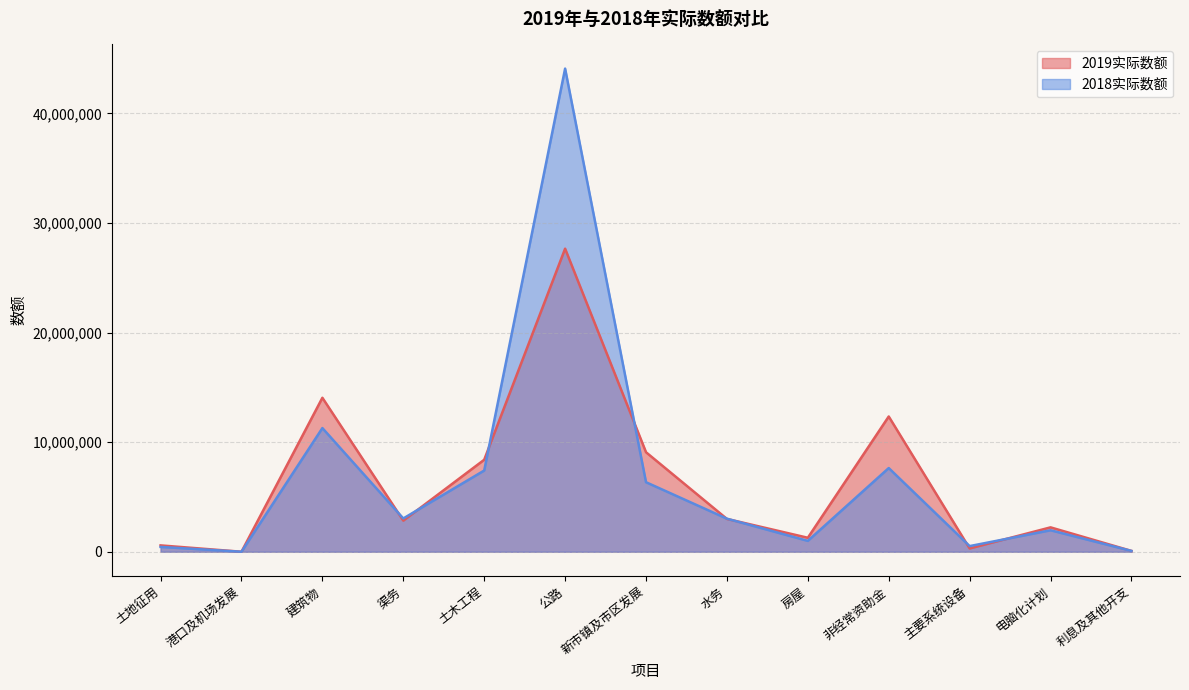

True or false: 2019实际数额 and 2018实际数额 intersect in this chart.

True